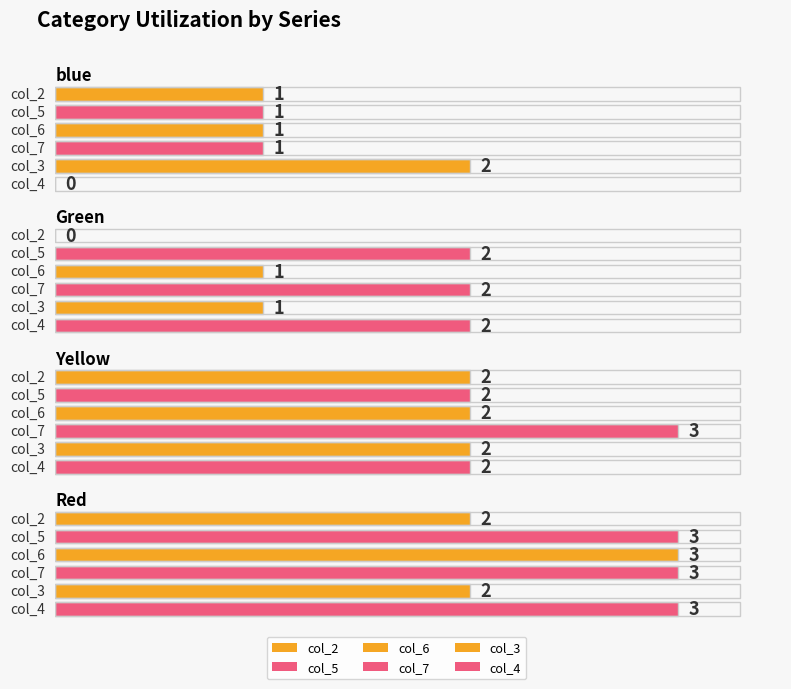

Which category has the highest value in the col_5 series?

Red